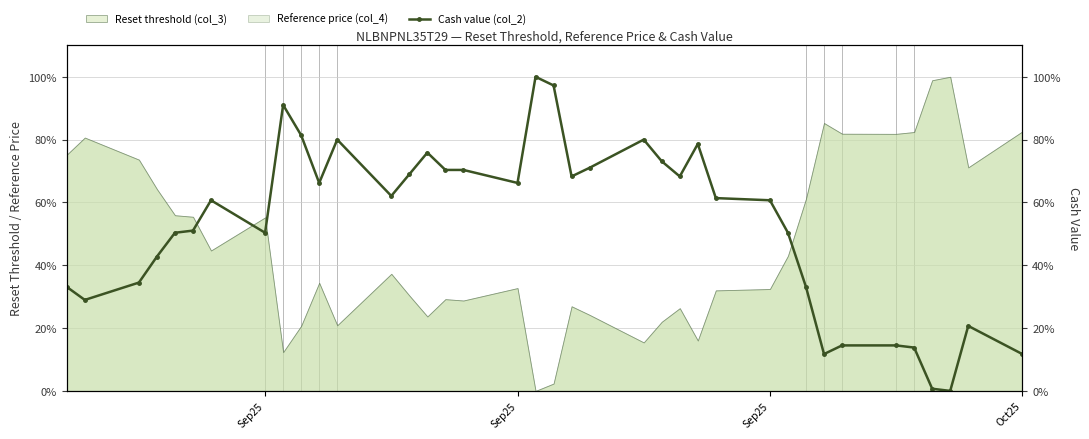

What is the difference between the maximum and second lowest values?

99.3